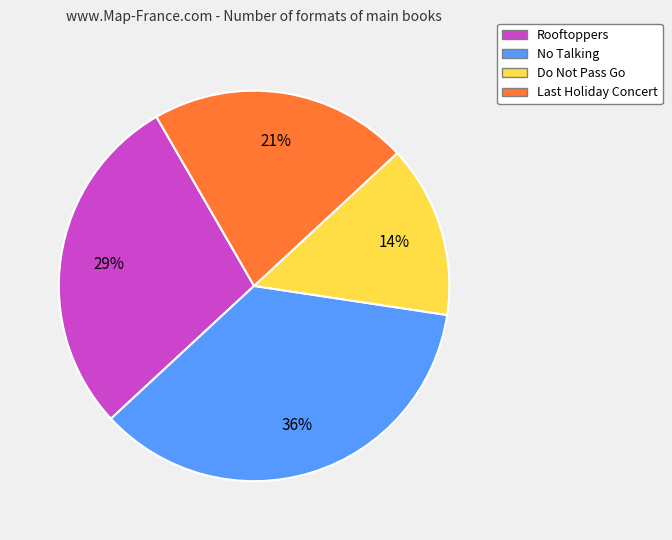

To the nearest percent, what percentage of the pie is No Talking?

36%